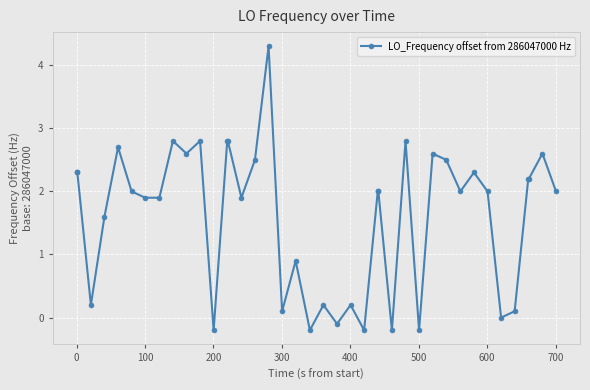

What is the difference between the maximum and minimum values?

4.5